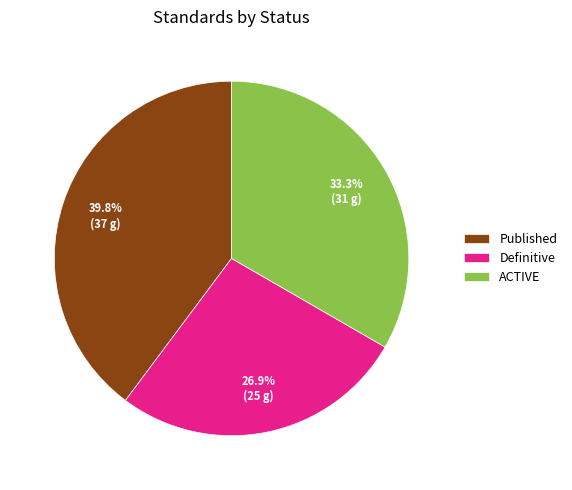

Rank the categories by value from lowest to highest.

Definitive, ACTIVE, Published